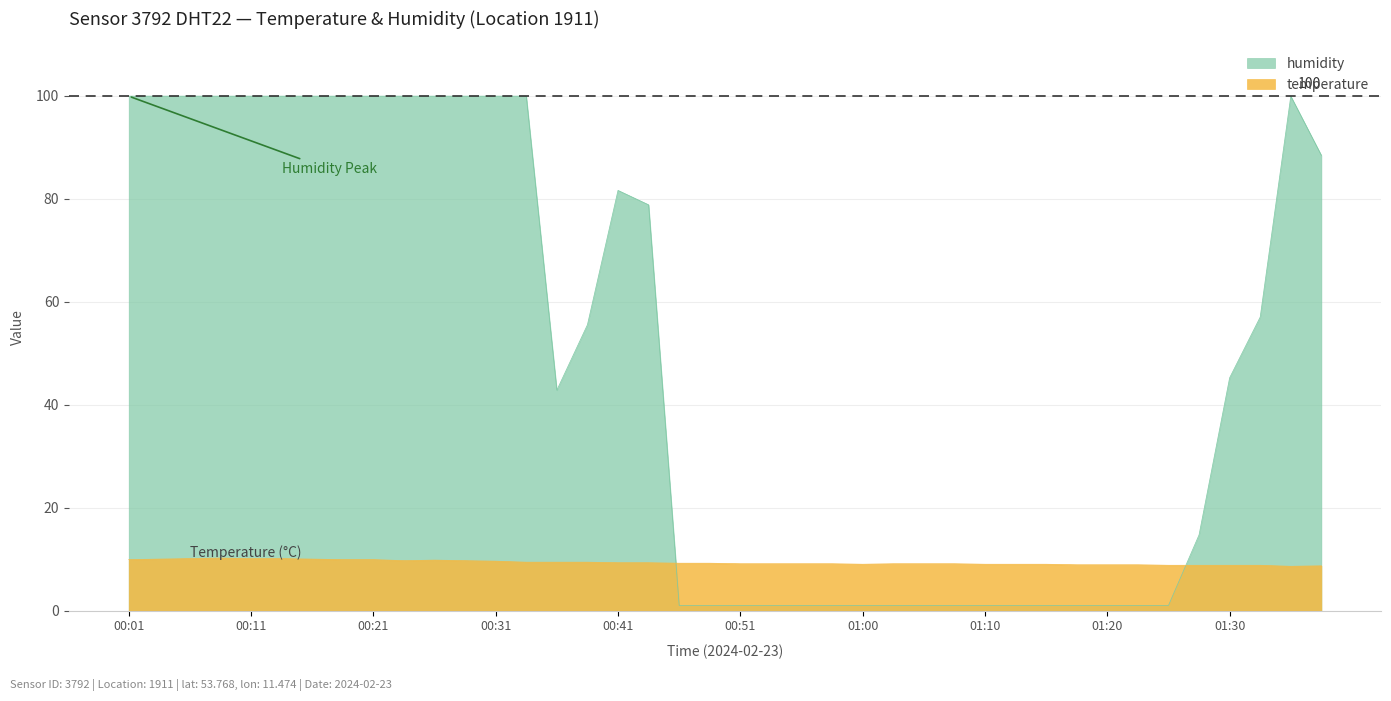

What is the ratio of the value at 00:21 to the value at 01:34?

1.2